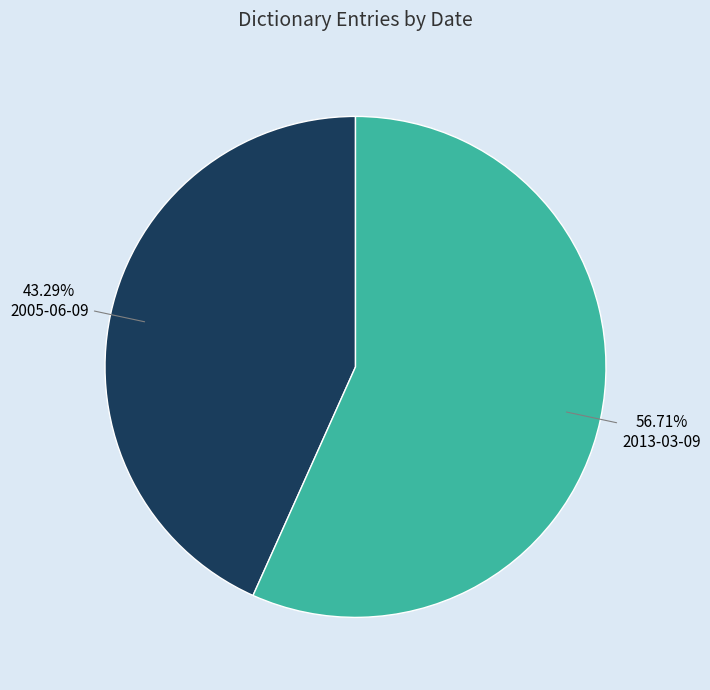

How much of the chart is everything except 2005-06-09?

56.7%